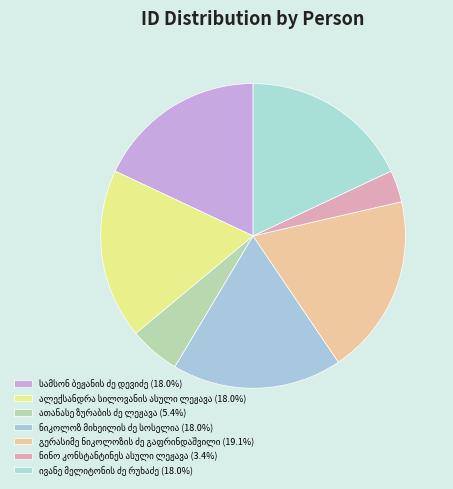

Rank the categories by value from highest to lowest.

გერასიმე ნიკოლოზის ძე გაფრინდაშვილი, ნიკოლოზ მიხეილის ძე სოსელია, ალექსანდრა სილოვანის ასული ლეჟავა, სამსონ ბეჟანის ძე დევიძე, ივანე მელიტონის ძე რუხაძე, ათანასე ზურაბის ძე ლეჟავა, ნინო კონსტანტინეს ასული ლეჟავა